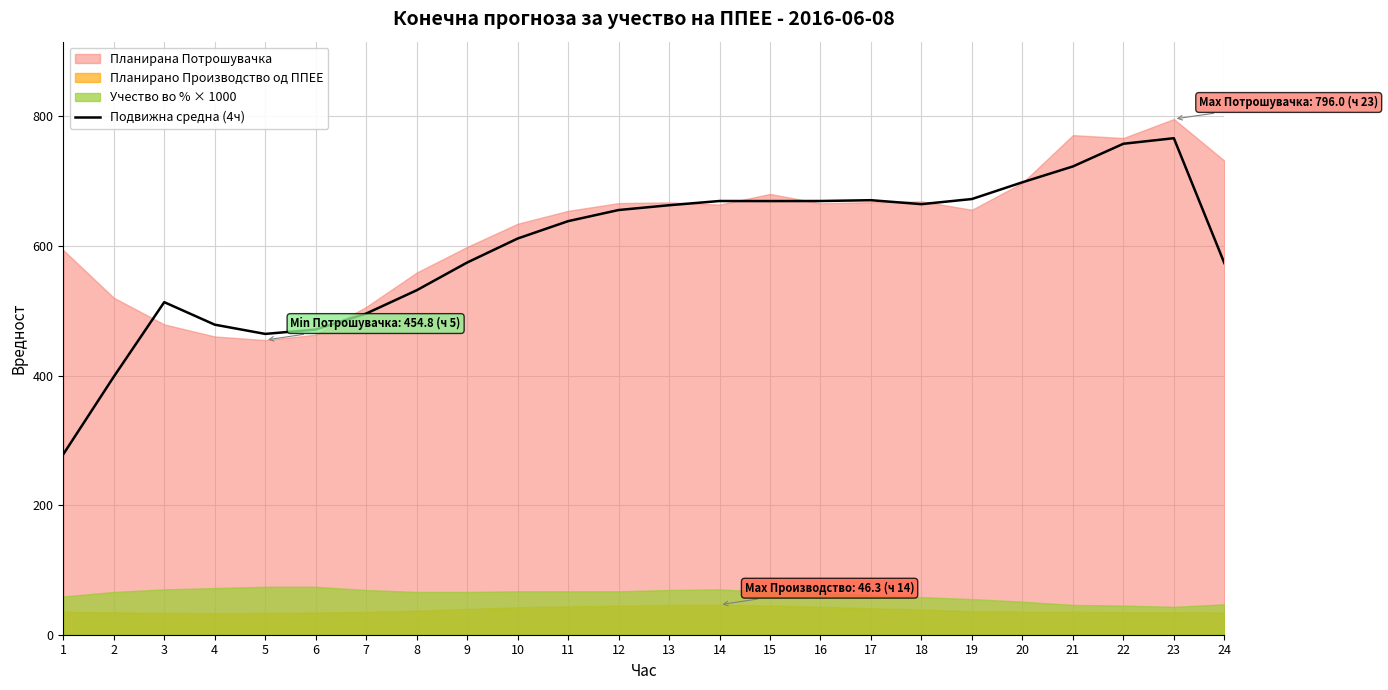

Which label corresponds to the smallest value in the chart?

1